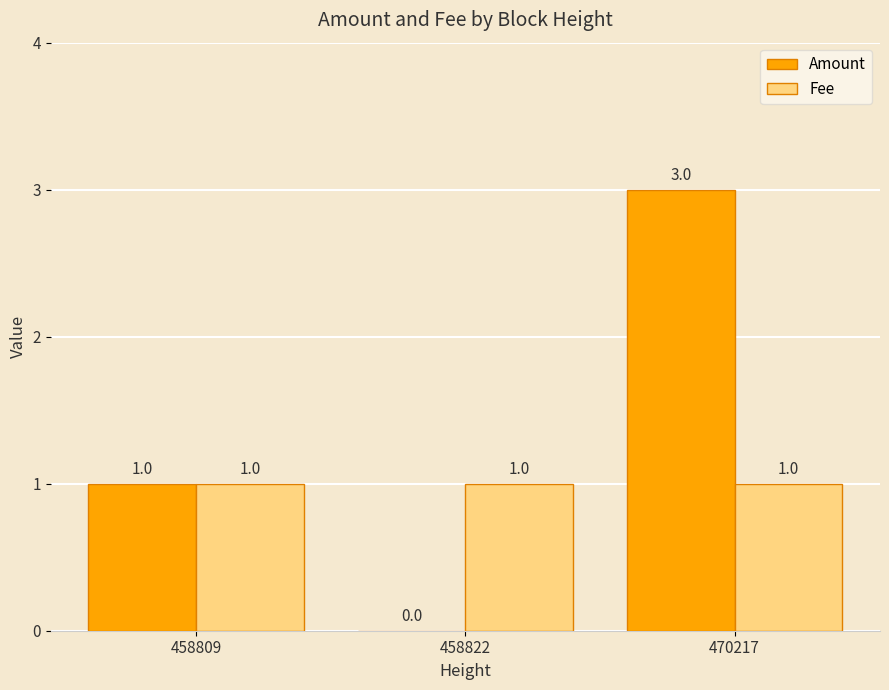

How many Amount values are between 0 and 3?

3